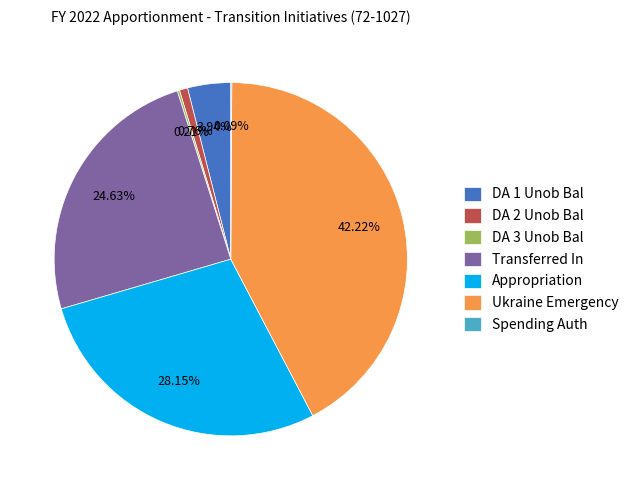

Is there any slice that represents more than half of the pie?

No